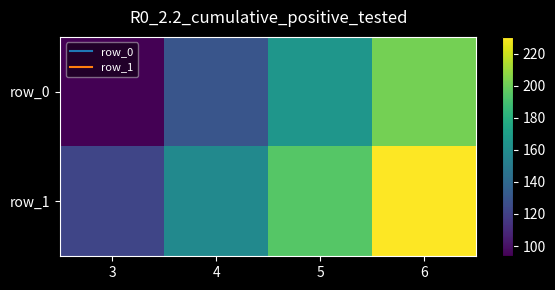

The value of row_0 at 4 is 27.9. True or false?

False